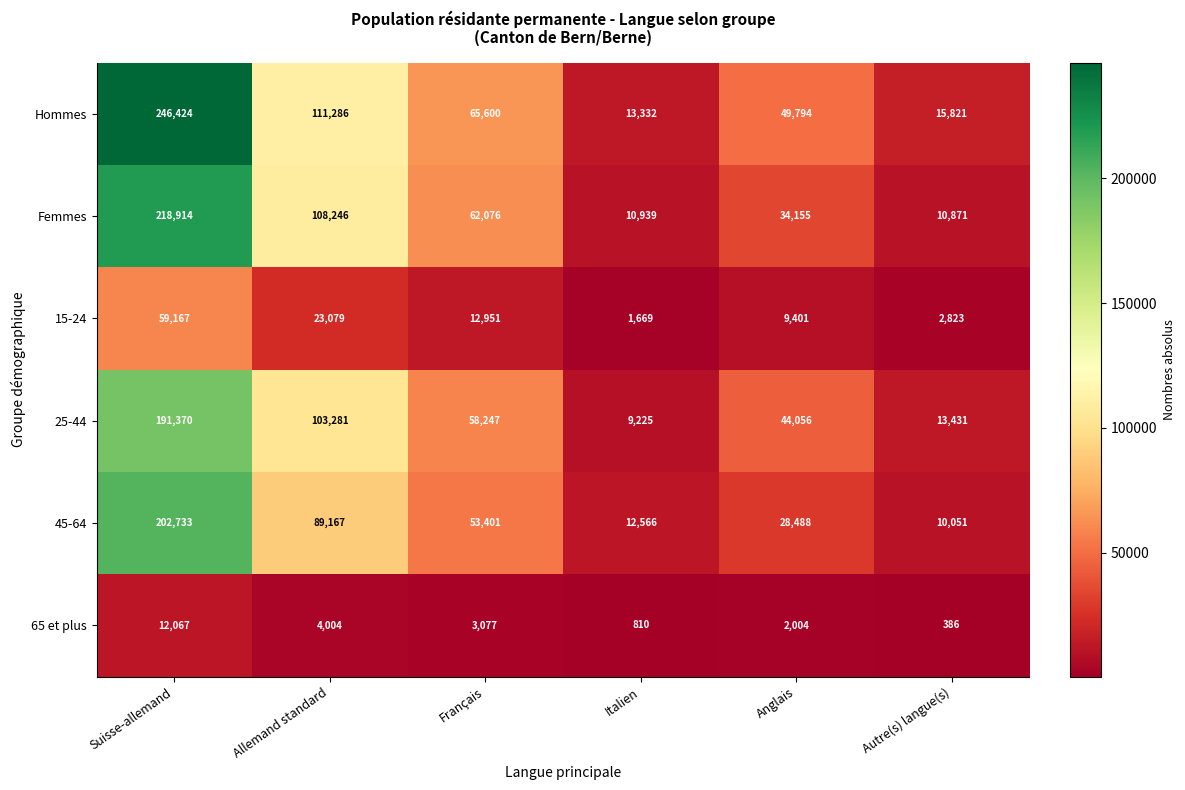

Rank the series at Italien from highest to lowest value.

Hommes, 45-64, Femmes, 25-44, 15-24, 65 et plus